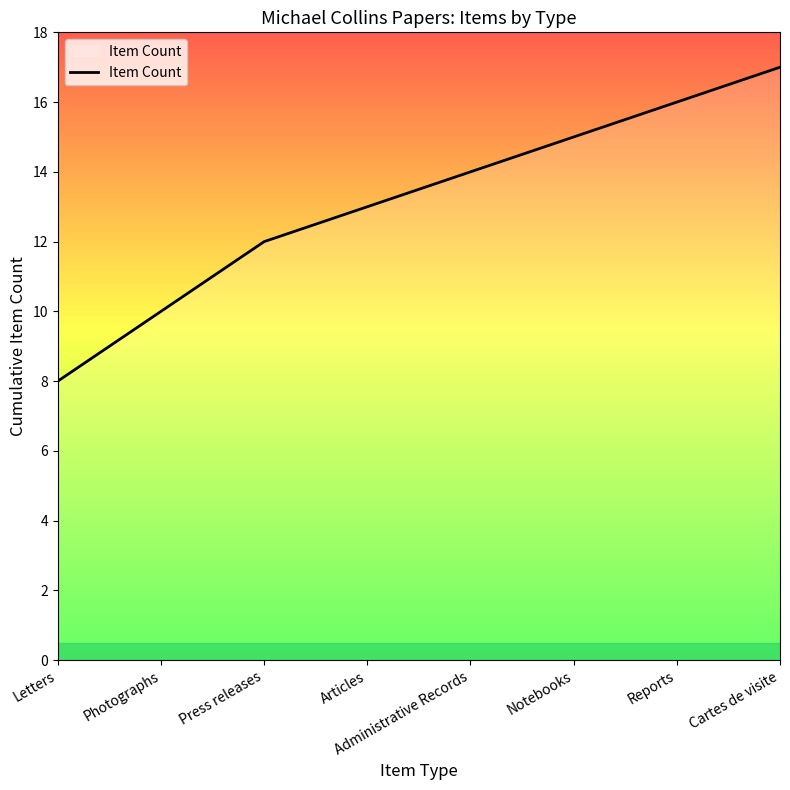

Reading right to left, transcribe all the data shown in this chart.

Cartes de visite=17	Reports=16	Notebooks=15	Administrative Records=14	Articles=13	Press releases=12	Photographs=10	Letters=8